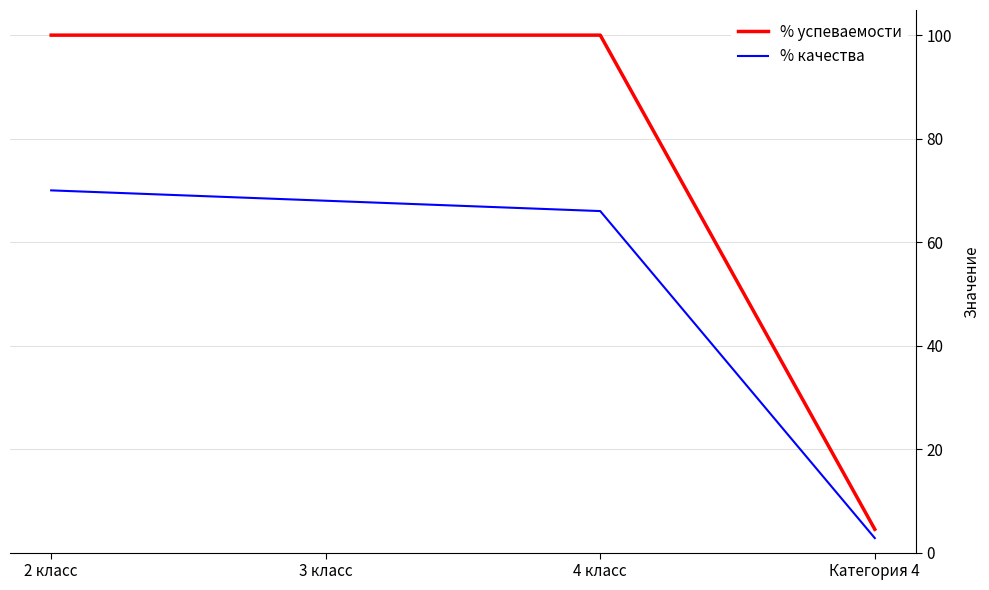

Read the % успеваемости value at 4 класс.

100.0